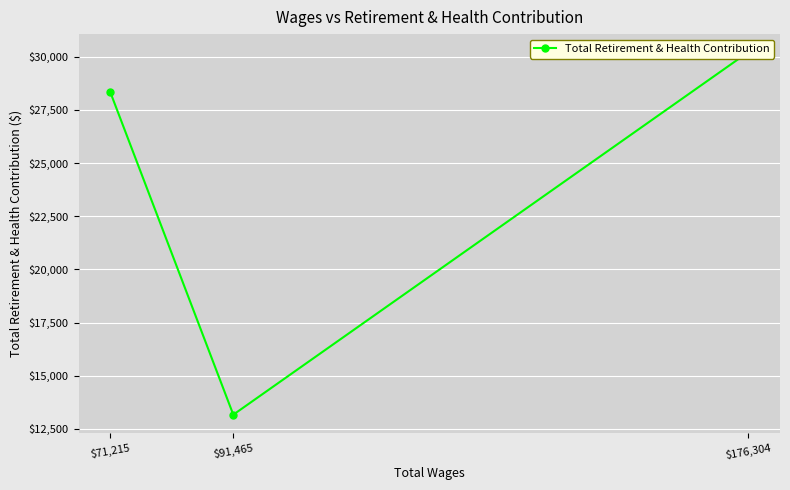

The value at $176,304 is 12331. True or false?

False